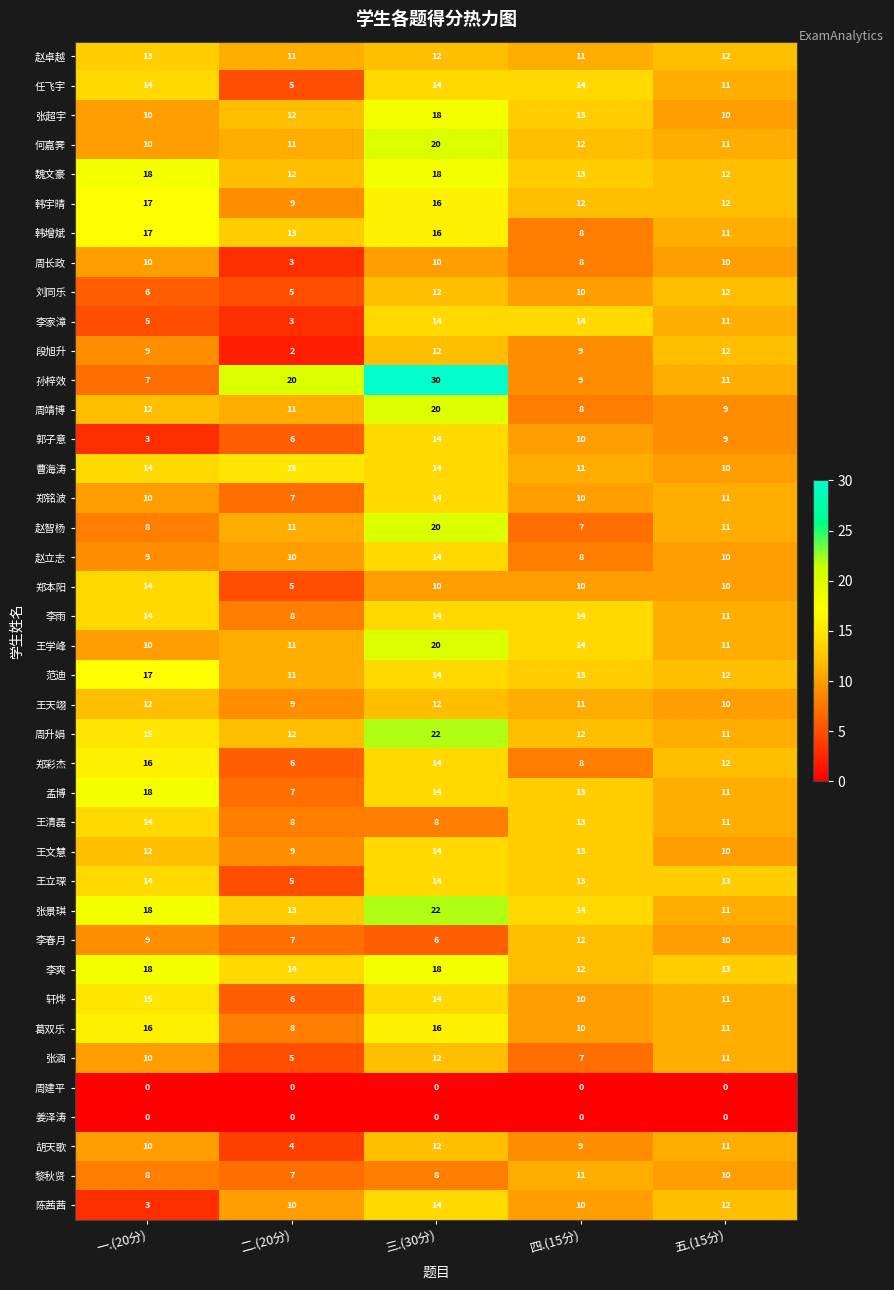

What value does the 郭子意 series have at 三.(30分), to the nearest 10?

10